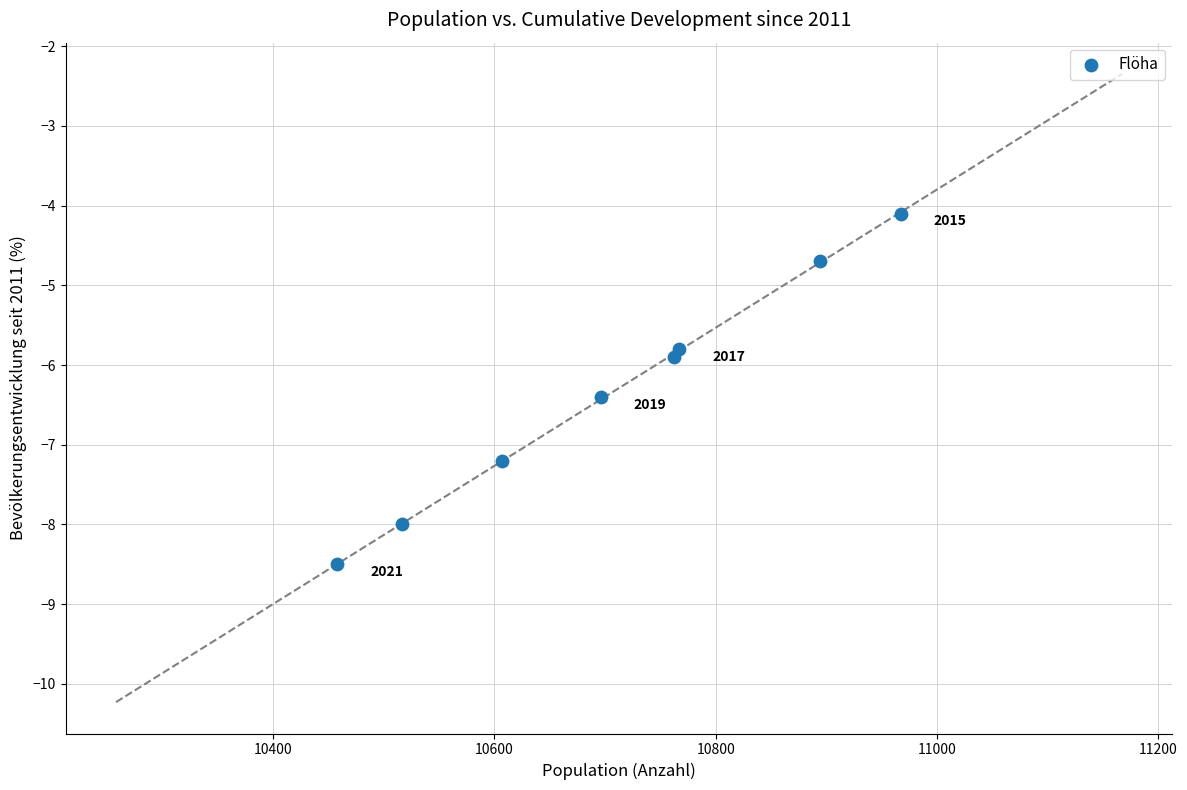

What is the range of X values (max minus min)?

509.0